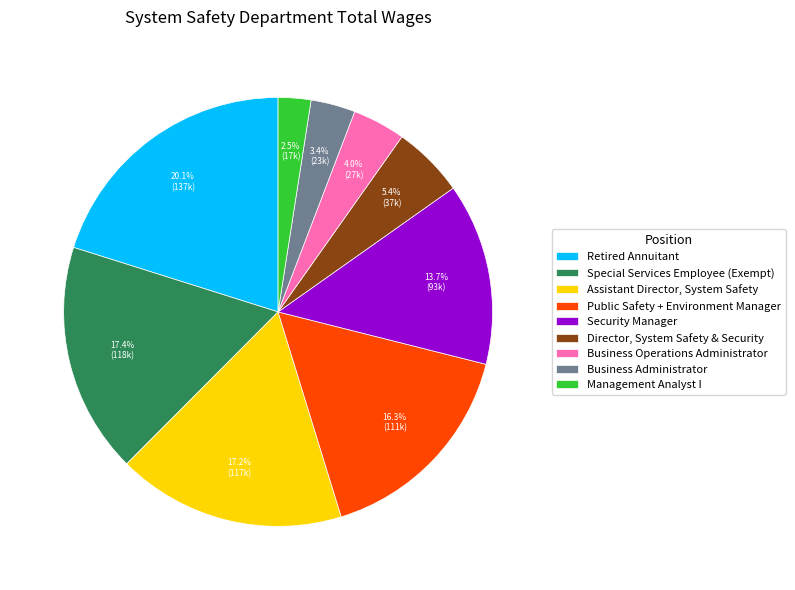

To the nearest percent, what is the average slice percentage?

11%